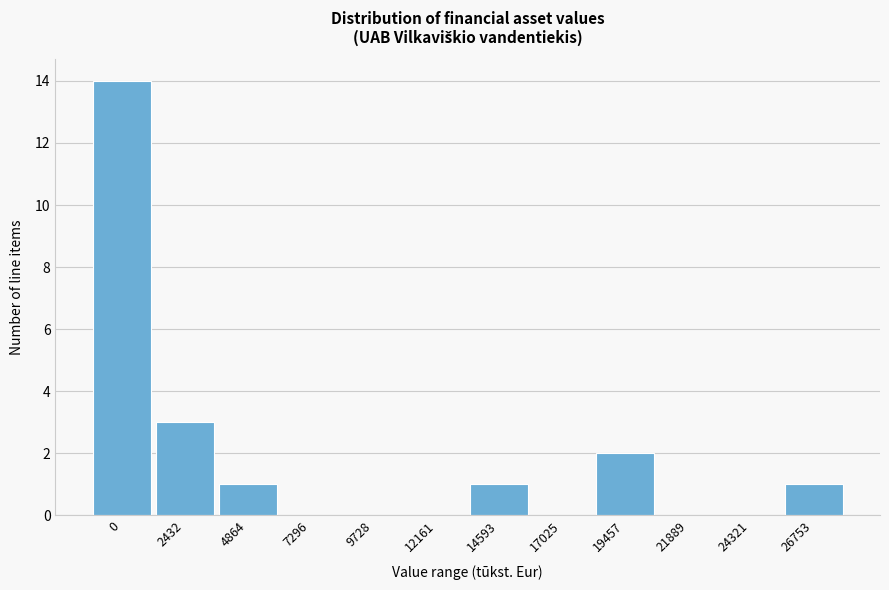

Reading right to left, transcribe all the data shown in this chart.

26753=1	24321=0	21889=0	19457=2	17025=0	14593=1	12161=0	9728=0	7296=0	4864=1	2432=3	0=14